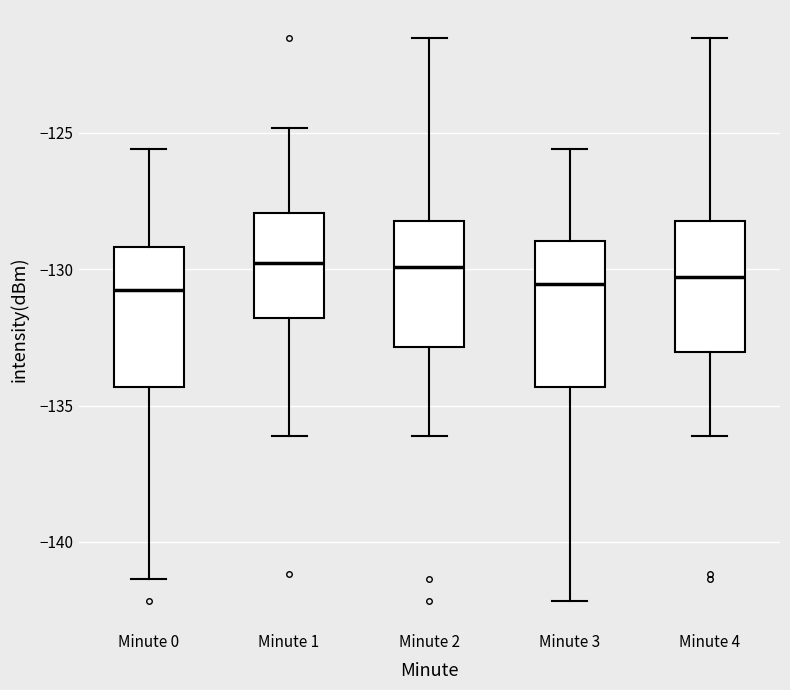

Reading left to right, read every box against the y-axis: the position of its median line, the range the box covers, and the ends of its whiskers. The values are not printed on the chart, so give them approximately, as read against the axis.

Minute 0: median -131.0, box -134.5 to -129.0, whiskers -141.5 to -125.5
Minute 1: median -130.0, box -132.0 to -128.0, whiskers -136.0 to -125.0
Minute 2: median -130.0, box -133.0 to -128.0, whiskers -136.0 to -121.5
Minute 3: median -130.5, box -134.5 to -129.0, whiskers -142.0 to -125.5
Minute 4: median -130.5, box -133.0 to -128.0, whiskers -136.0 to -121.5